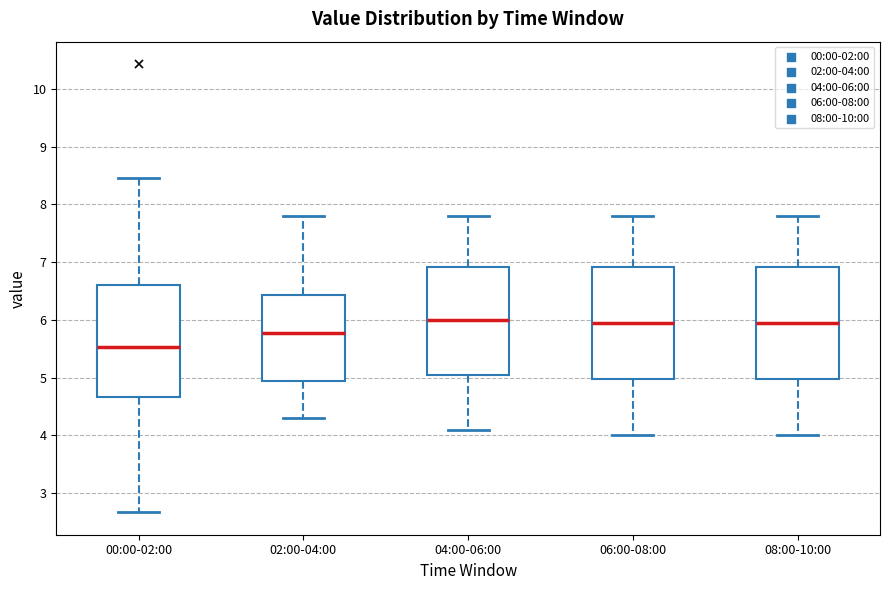

Reading left to right, transcribe this box plot: for each box, give where its median line is, the range the box spans, and where its two whiskers end, as read against the y-axis. The values are not printed on the chart, so give them approximately, as read against the axis.

00:00-02:00: median 5.5, box 4.7 to 6.6, whiskers 2.7 to 8.5
02:00-04:00: median 5.8, box 4.9 to 6.4, whiskers 4.3 to 7.8
04:00-06:00: median 6.0, box 5.1 to 6.9, whiskers 4.1 to 7.8
06:00-08:00: median 6.0, box 5.0 to 6.9, whiskers 4.0 to 7.8
08:00-10:00: median 6.0, box 5.0 to 6.9, whiskers 4.0 to 7.8